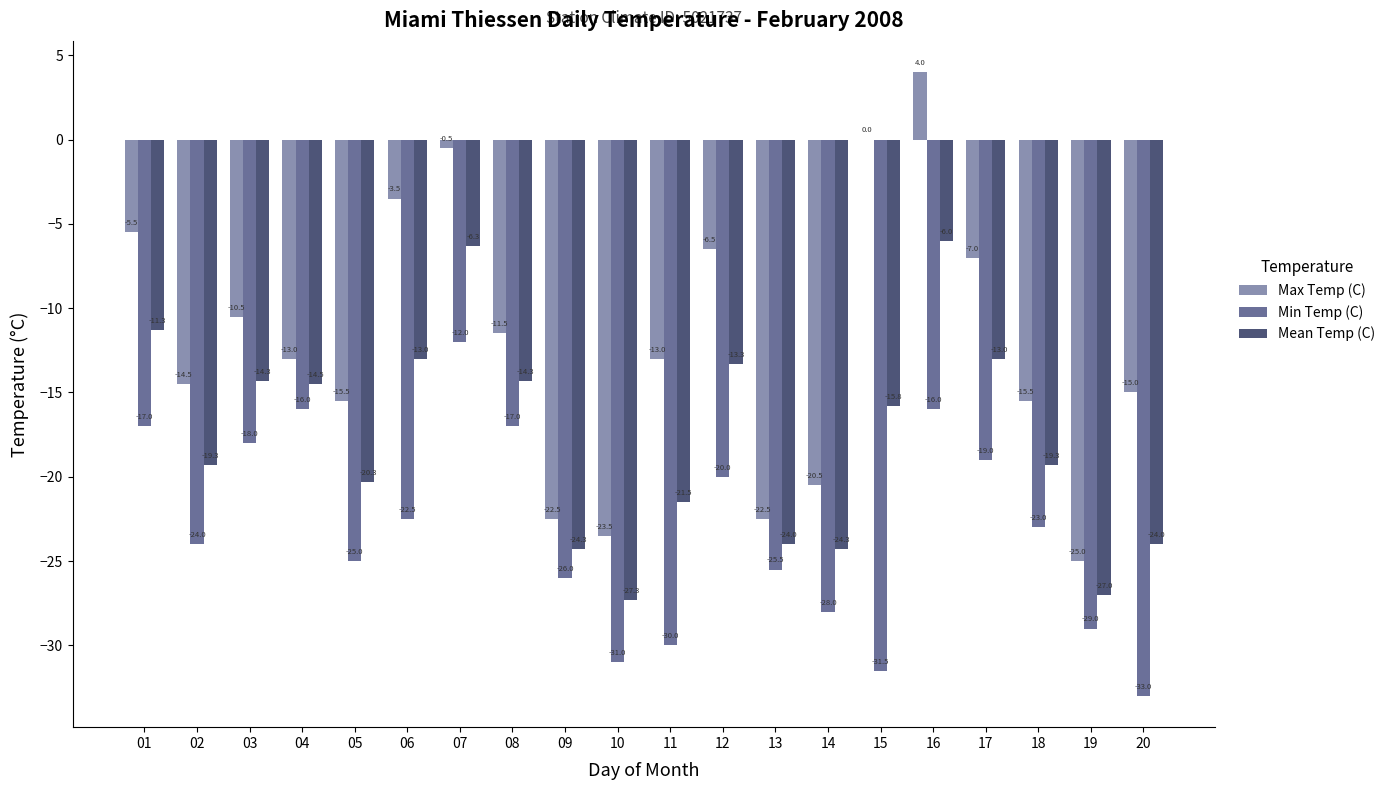

True or false: Min Temp (C) has a value of -31.5 at 15.

True